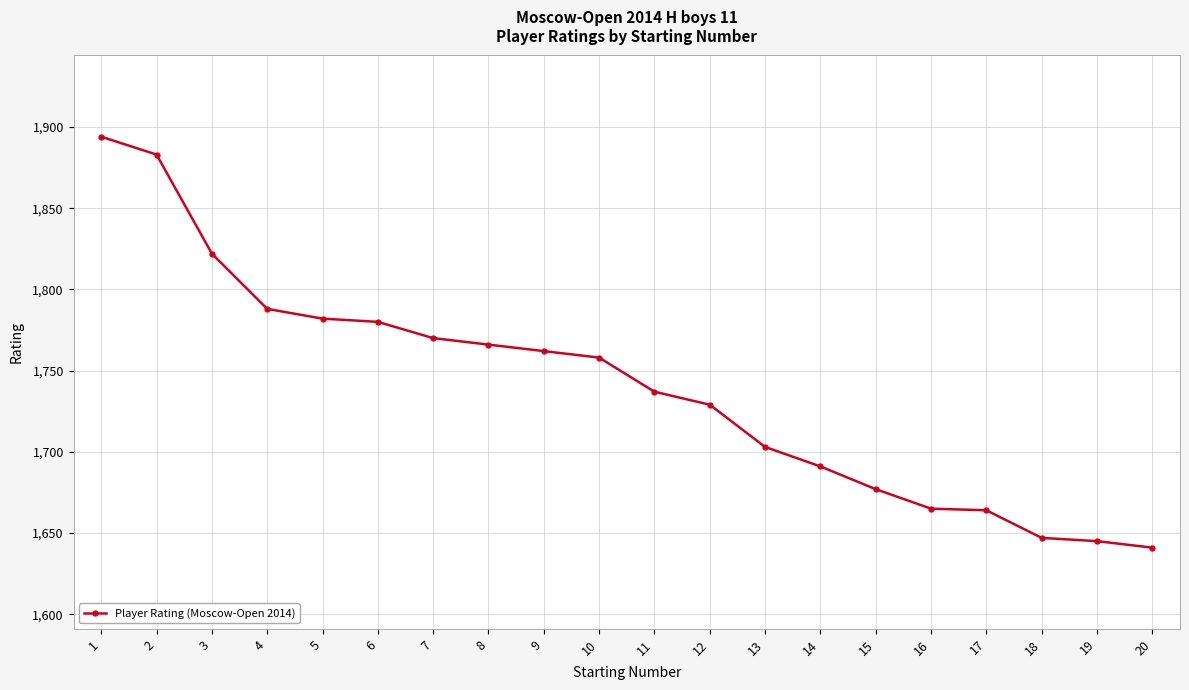

What is the value of the 19th point from the left?

1645